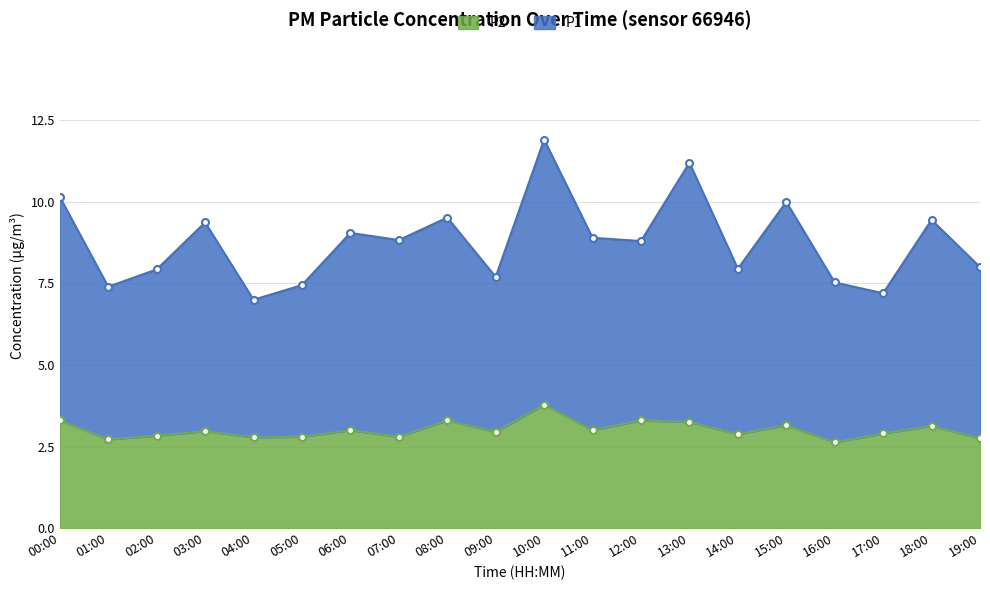

How many lines are shown in the chart?

2